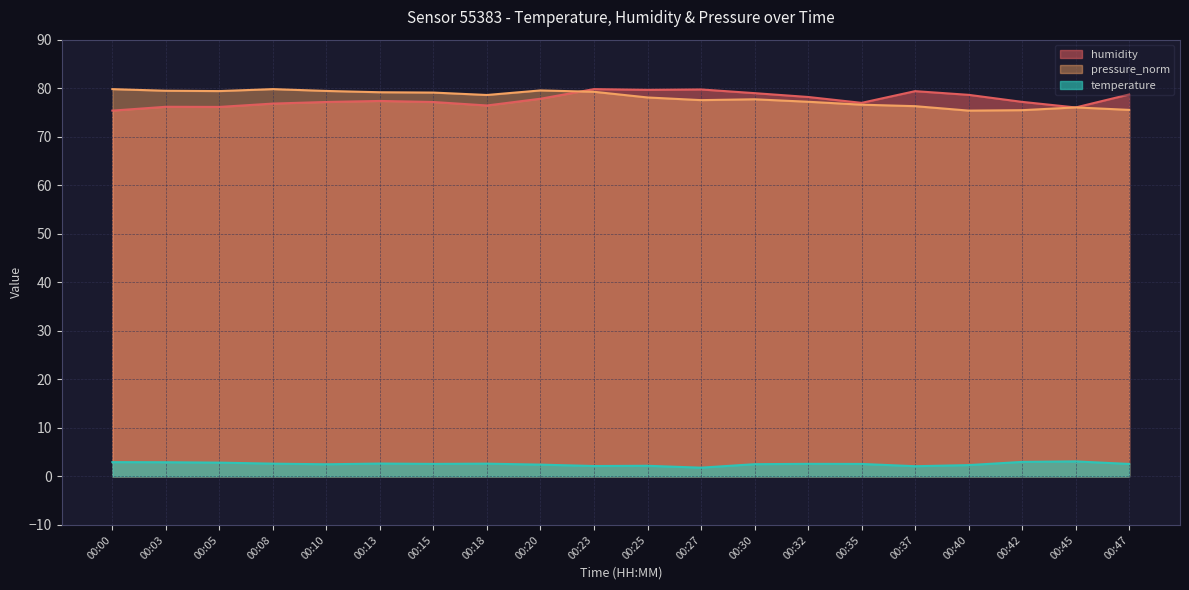

What is the smallest value displayed?

1.8